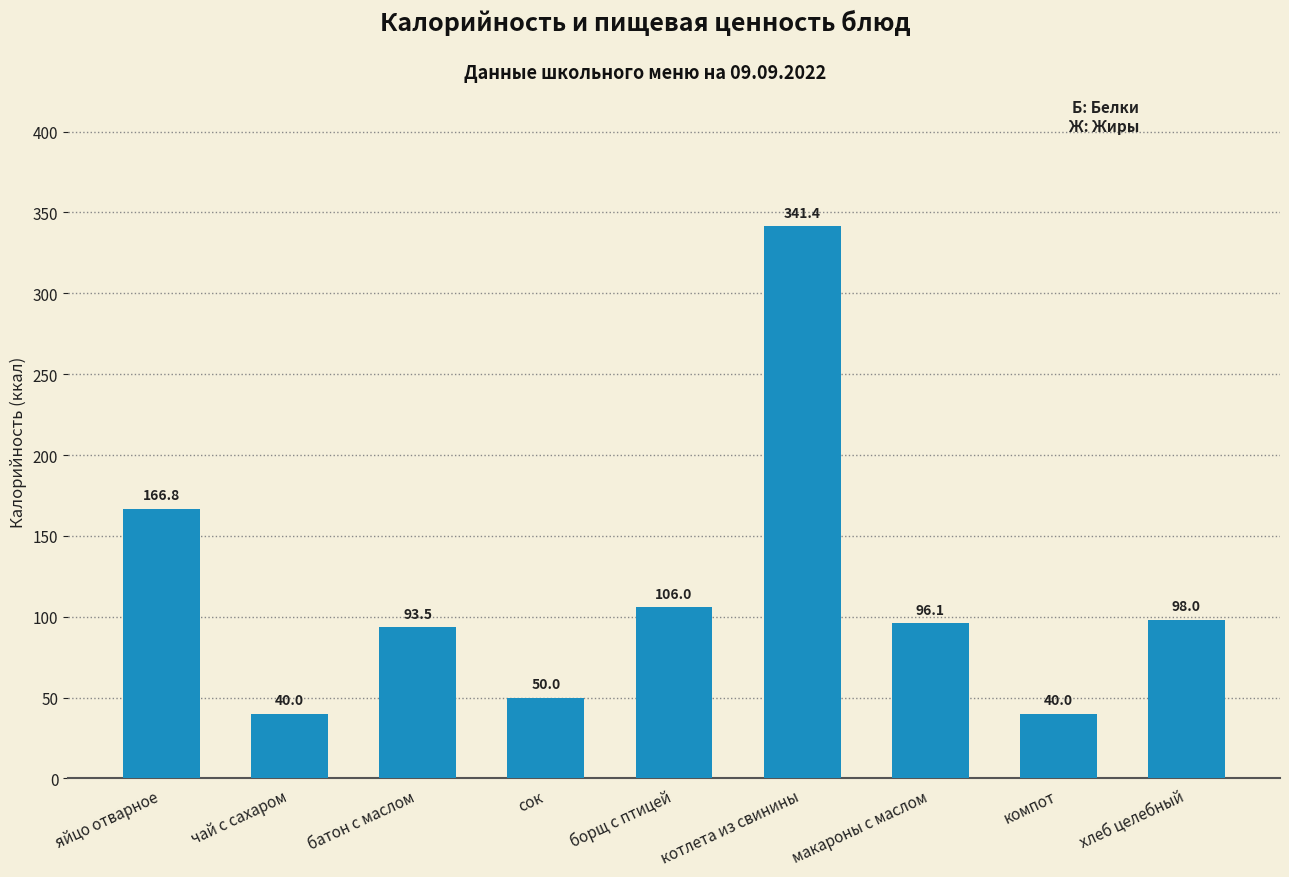

How many bars are there in total?

9